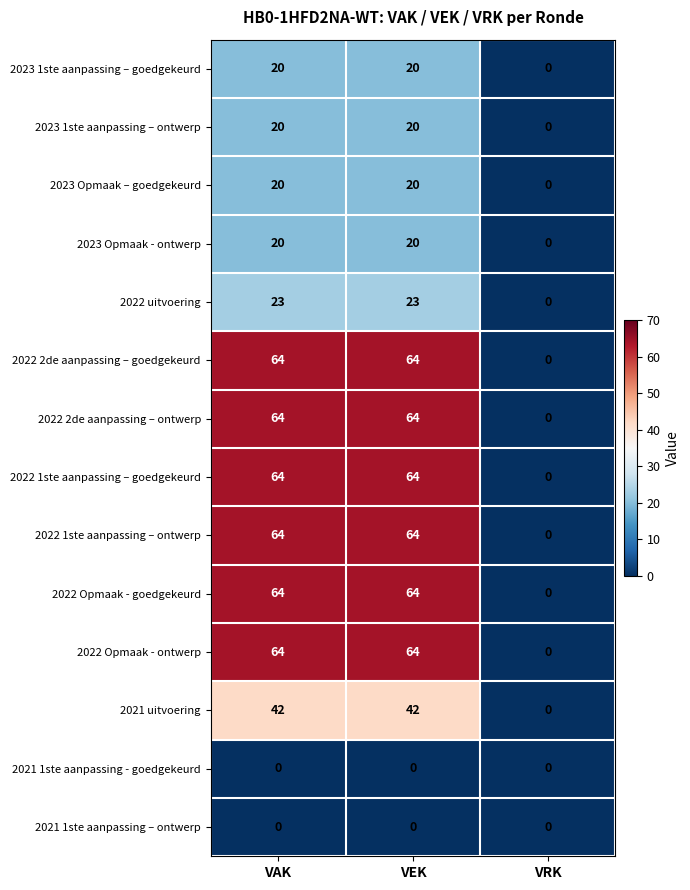

Is the value of 2022 Opmaak - goedgekeurd at VEK greater than the value of 2023 1ste aanpassing – goedgekeurd at VRK?

Yes